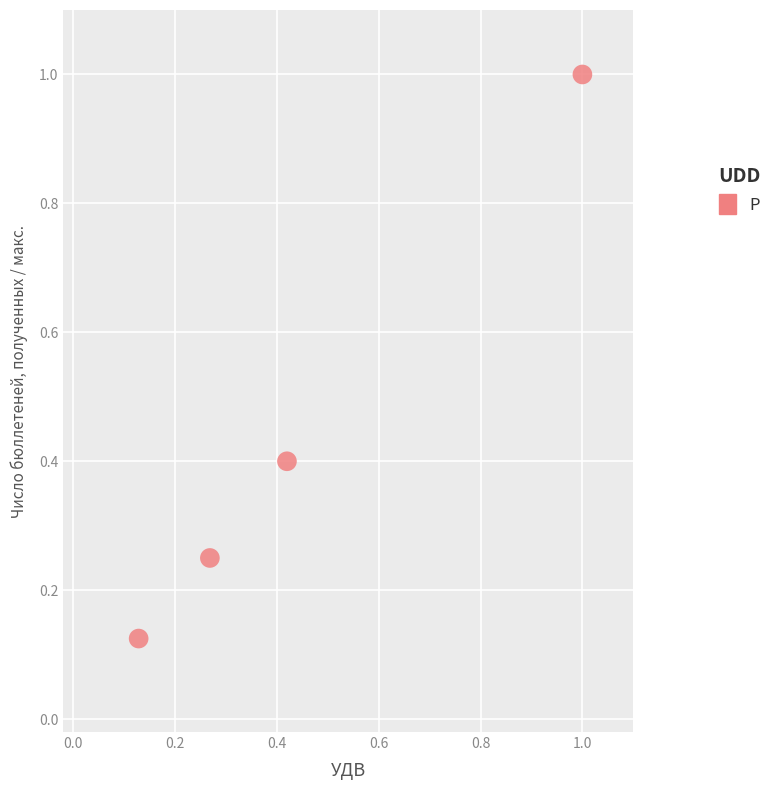

What is the average Y value?

0.4